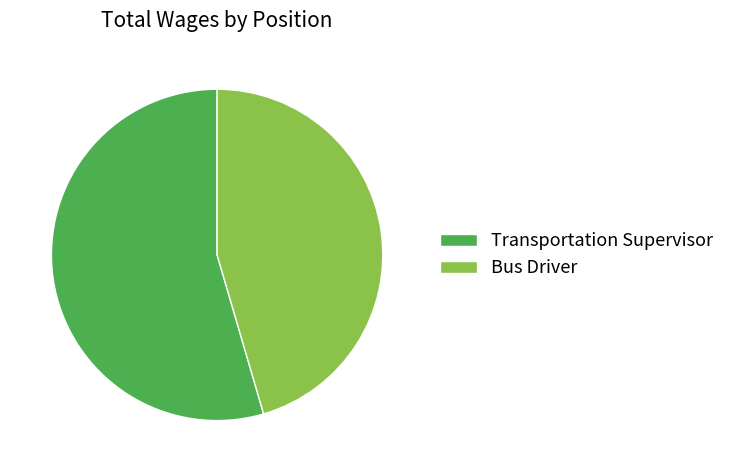

What is the largest slice in the pie chart?

Transportation Supervisor